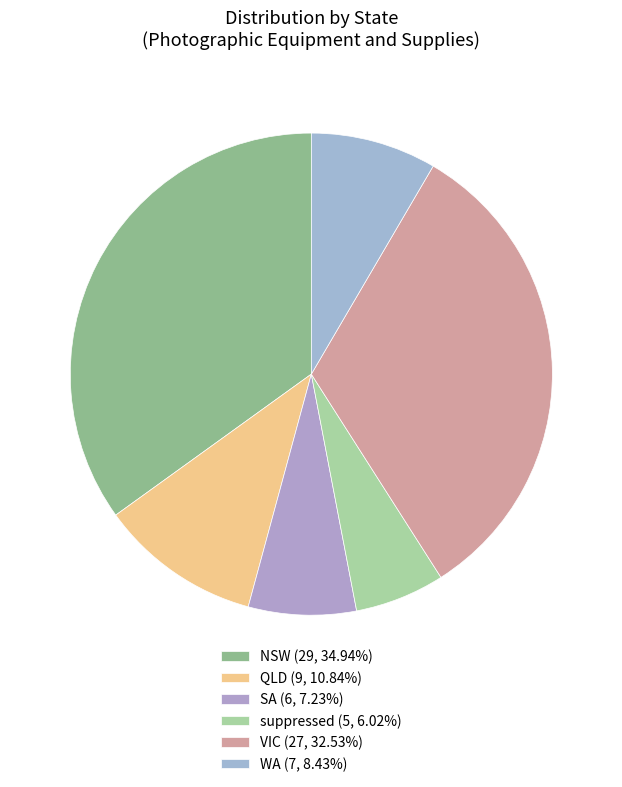

What is the ratio of the value at VIC to the value at WA?

3.9